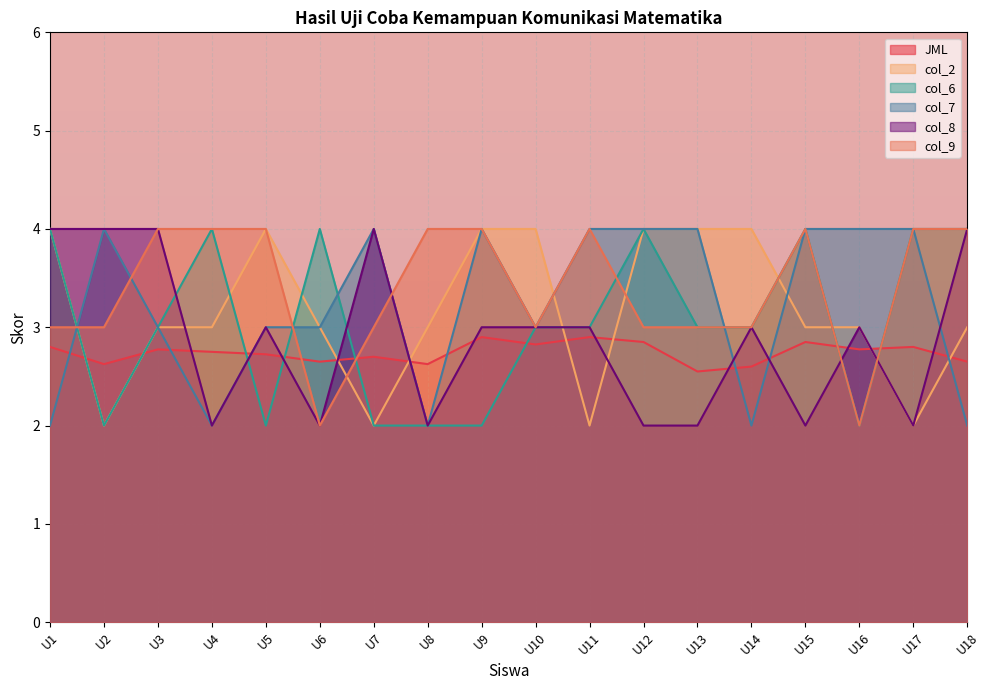

Which series has the largest range (max minus min)?

col_2